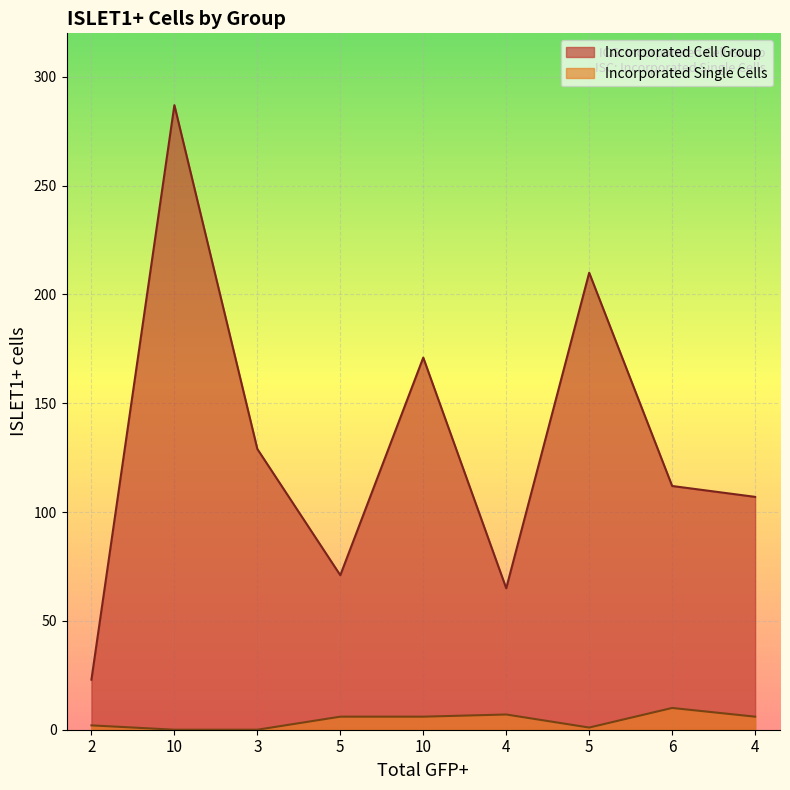

What is the value of the Incorporated Cell Group point at the 1st from the left?

23